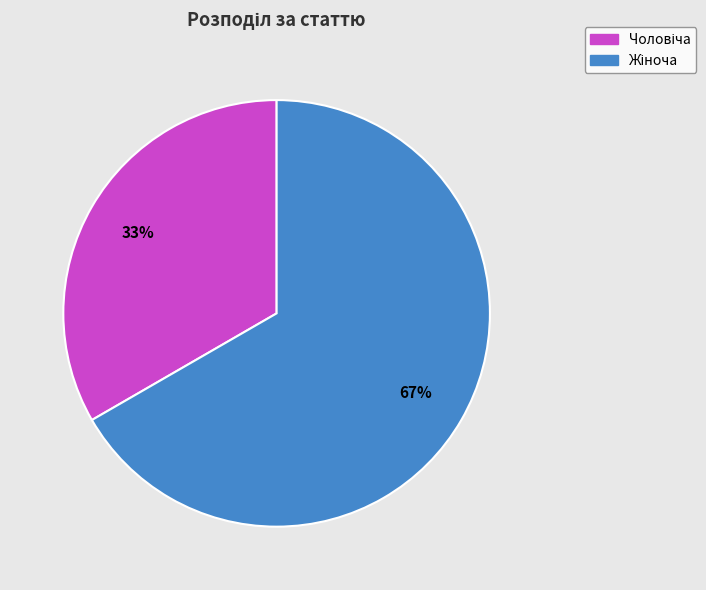

Count the number of slices in the pie.

2